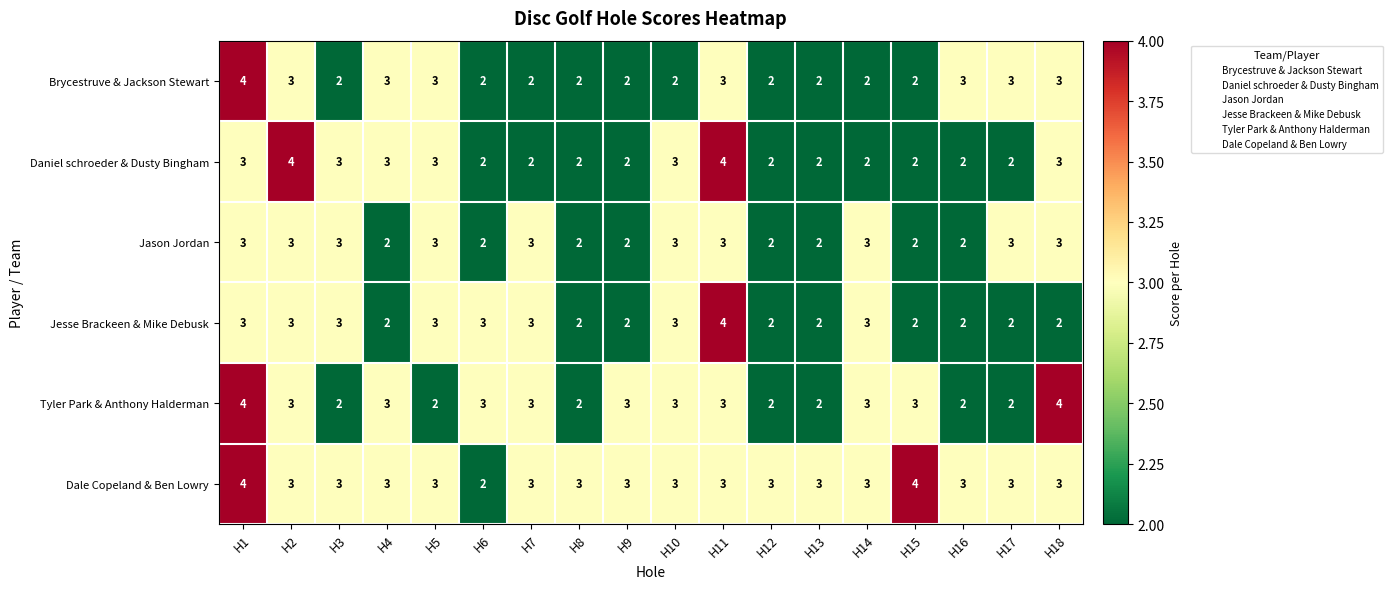

Count the Brycestruve & Jackson Stewart values in the range 2 to 3.

17